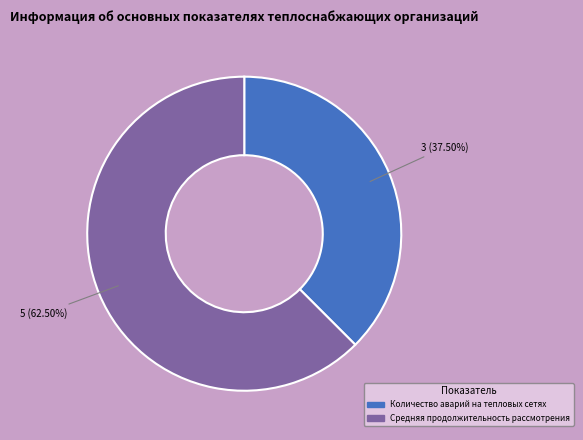

To the nearest percent, what is the difference between the largest and smallest slice percentages?

25%